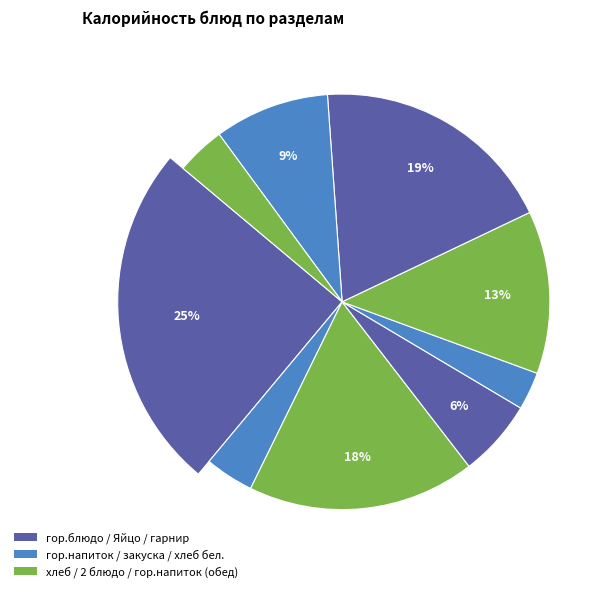

To the nearest percent, what is the difference between the largest and smallest slice percentages?

22%